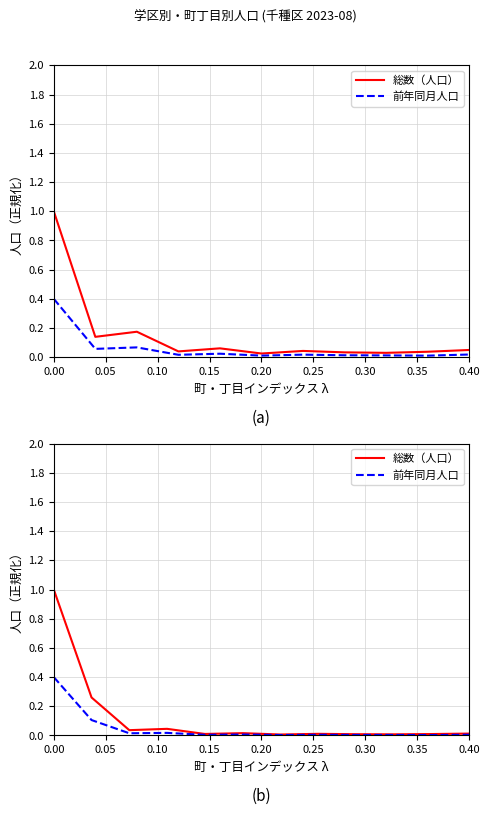

How many interior local valleys does the 前年同月人口 series have?

4